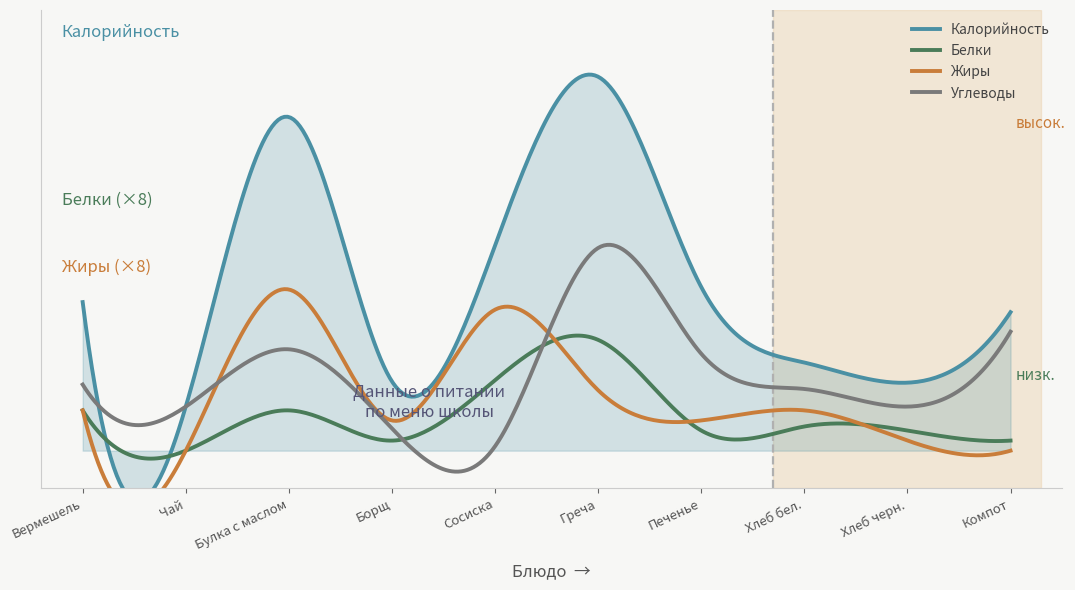

Rank the categories by Калорийность value from lowest to highest.

Чай, Хлеб черн., Борщ, Хлеб бел., Компот, Вермешель, Печенье, Сосиска, Булка с маслом, Греча